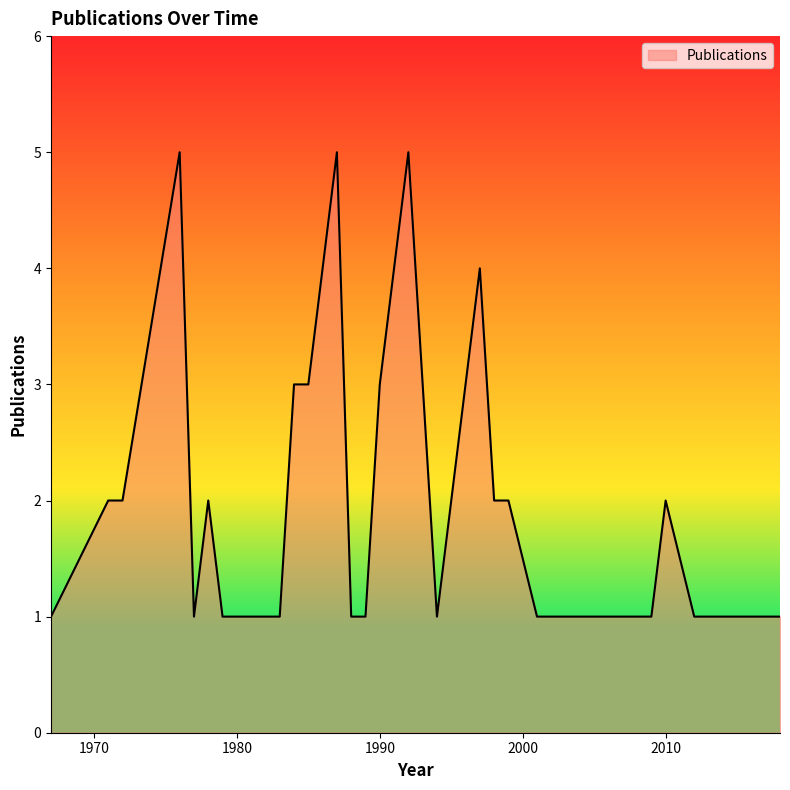

What is the difference between the maximum and minimum values?

4